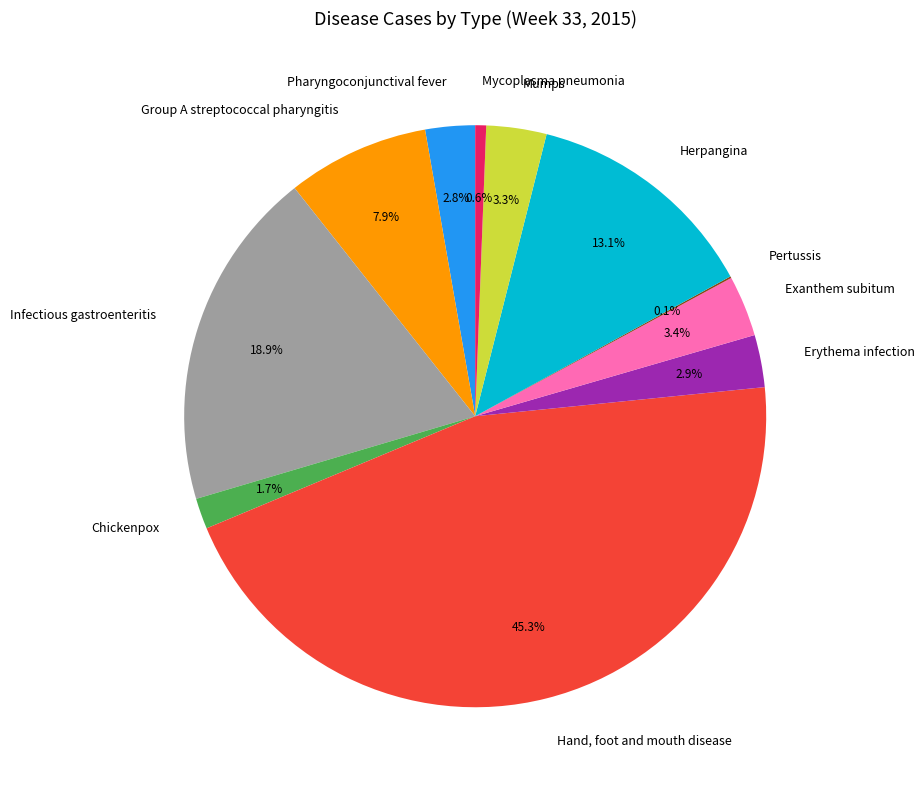

What is the largest slice in the pie chart?

Hand, foot and mouth disease